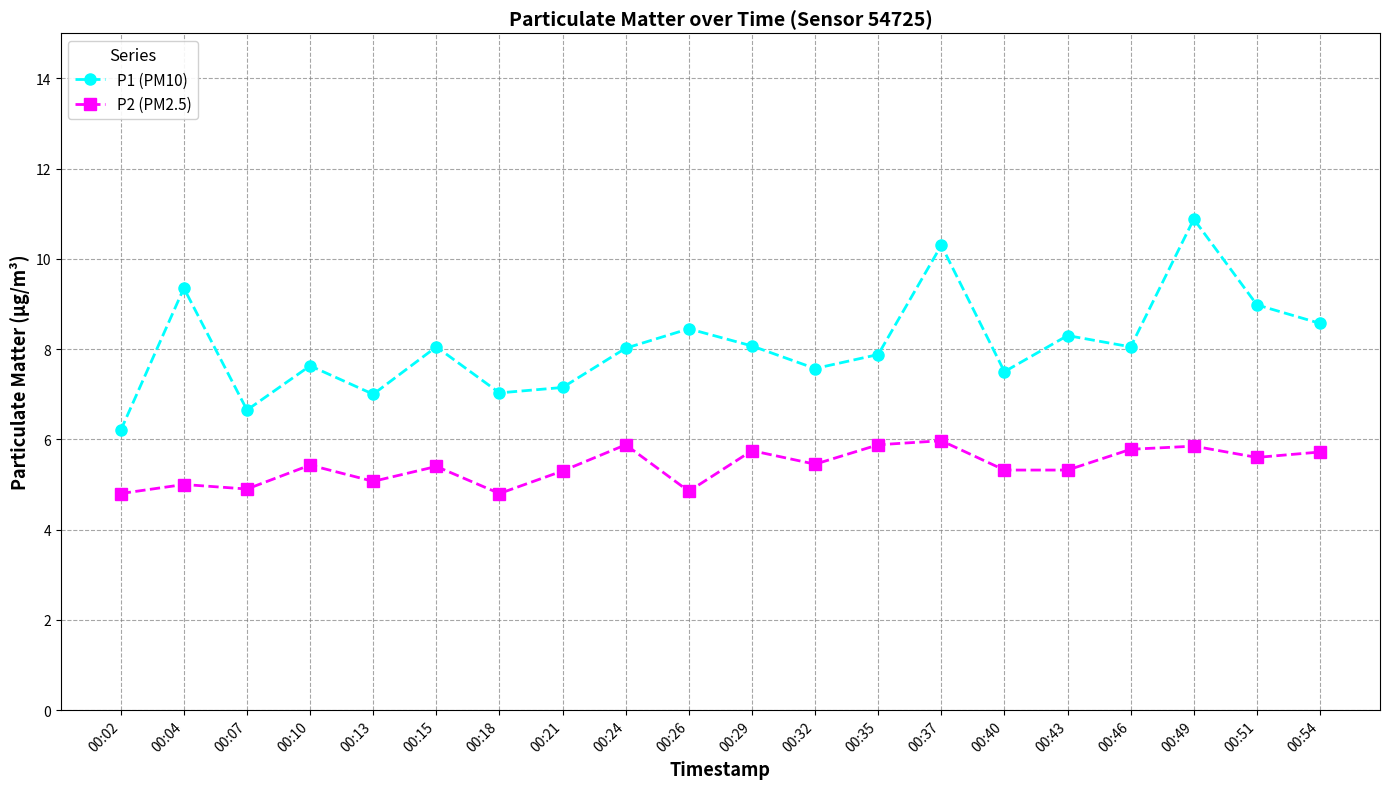

True or false: P2 (PM2.5) and P1 (PM10) intersect in this chart.

False